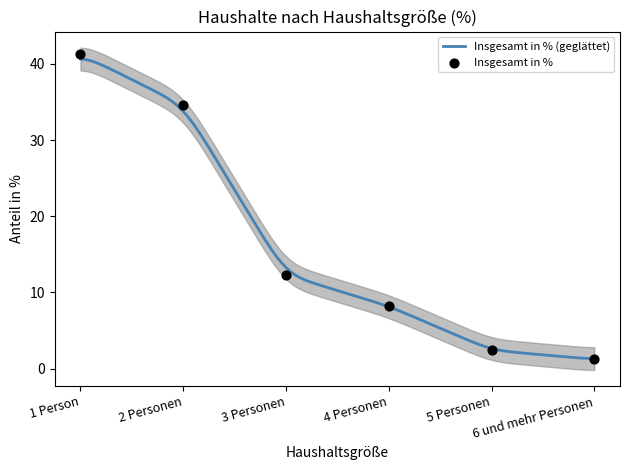

What is the change in value from 3 Personen to 5 Personen?

-9.9